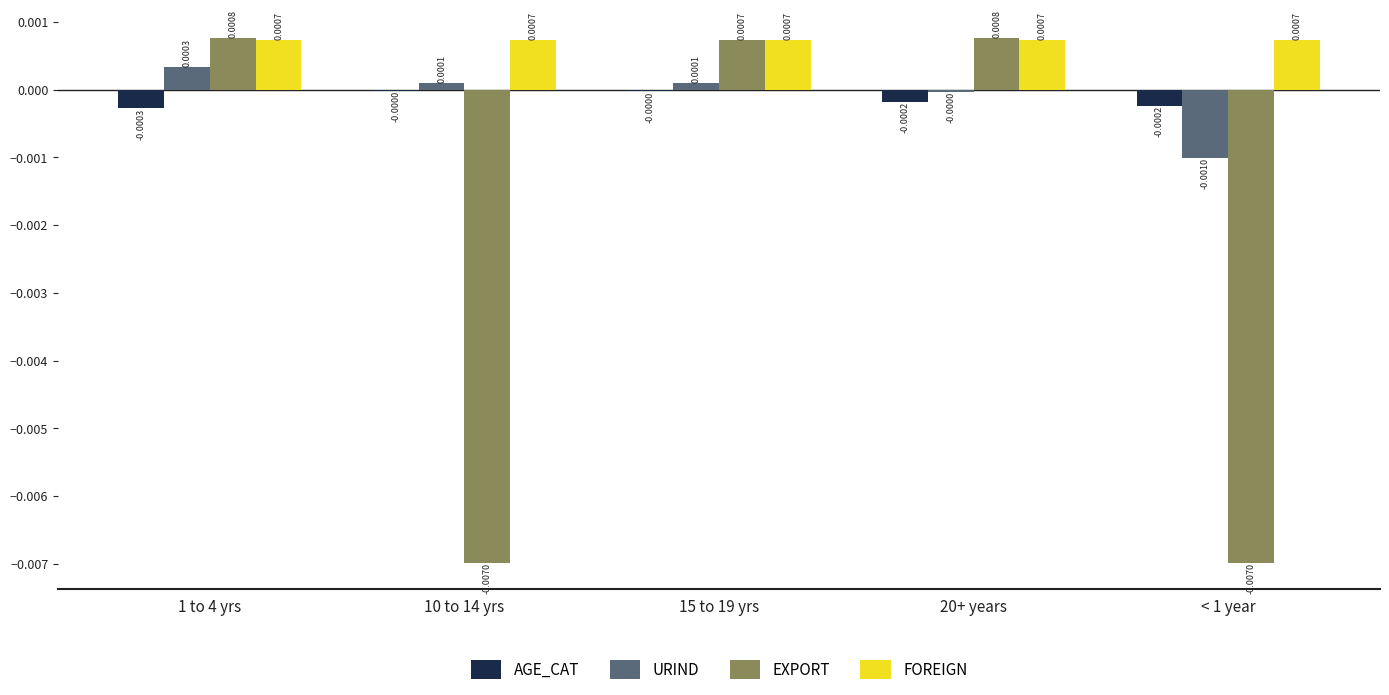

Which series changed the most between 15 to 19 yrs and < 1 year?

EXPORT